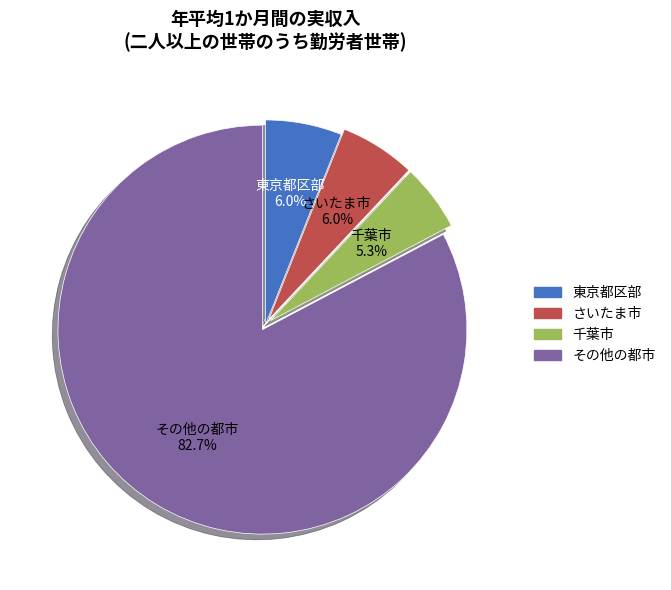

To the nearest percent, what is the average slice percentage?

25%